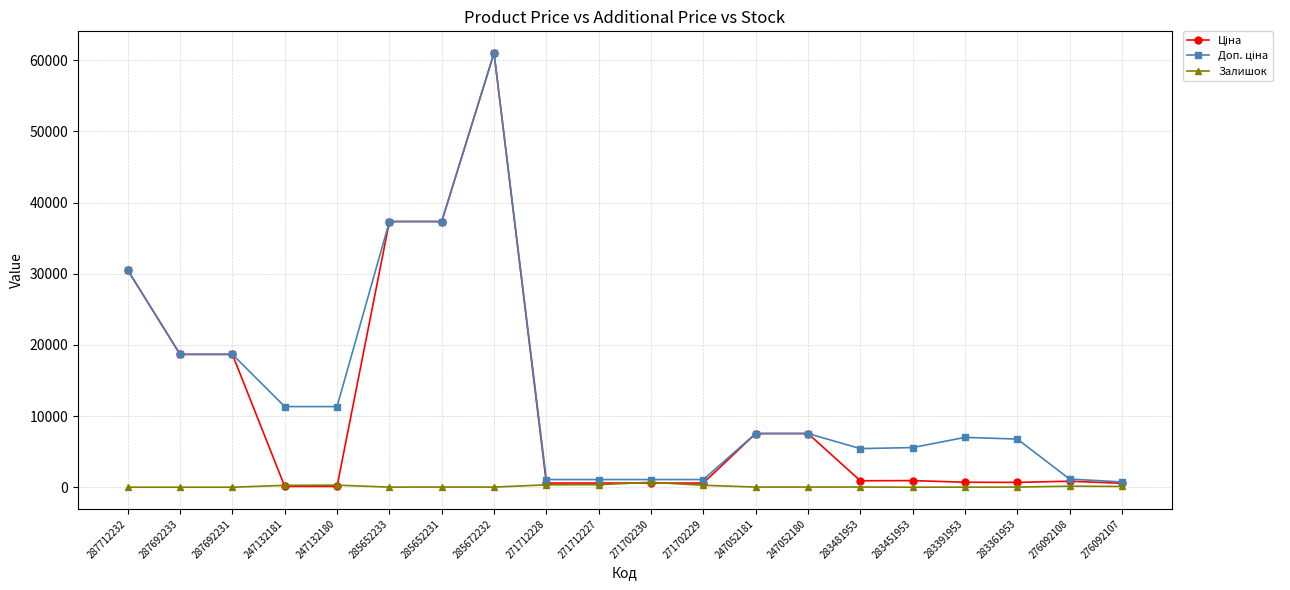

Which category has the highest value across all series?

285672232